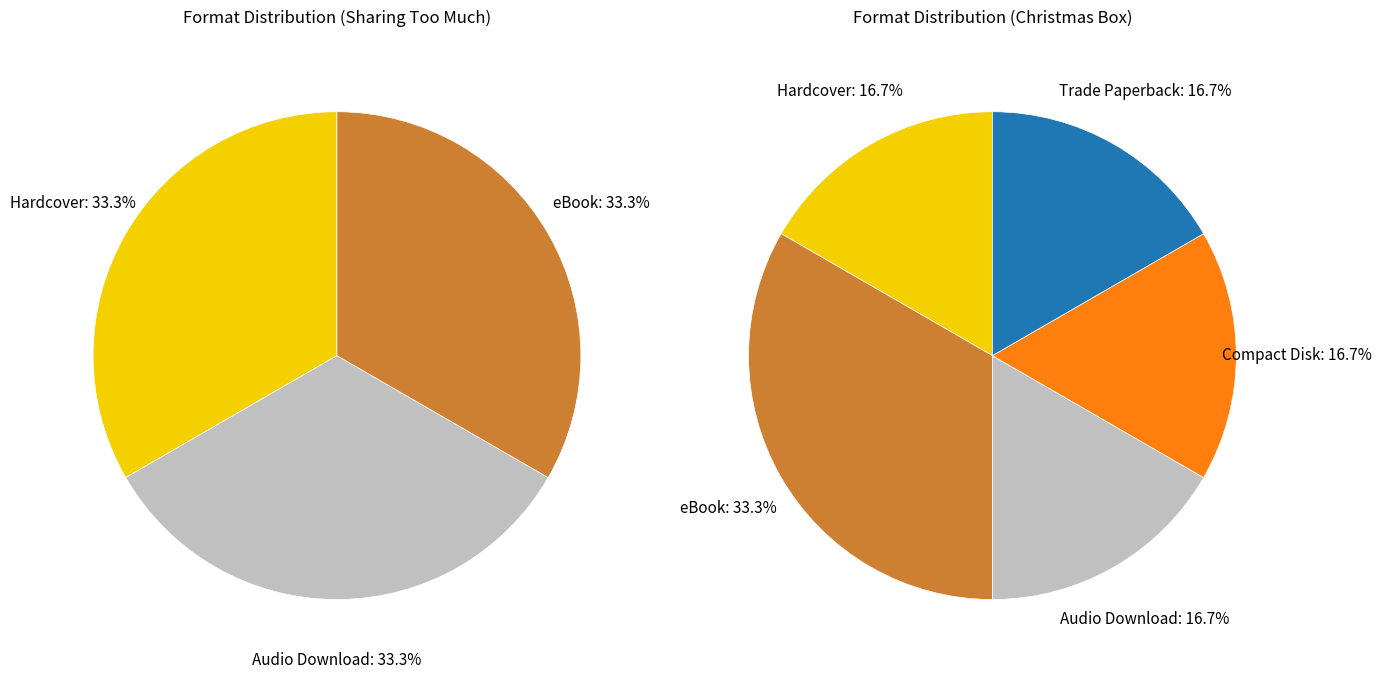

Does Trade Paperback represent more than half of the total?

No